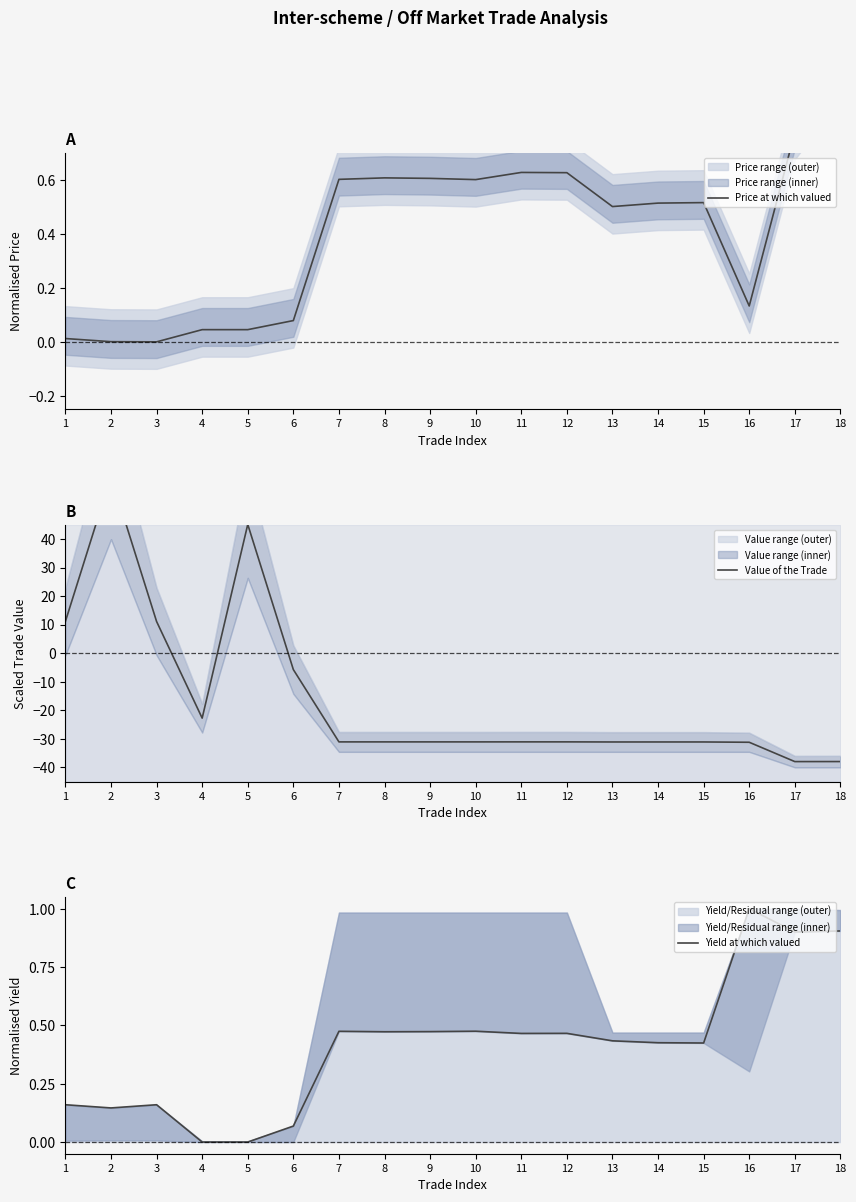

Is this an area chart (filled region under the line)?

No